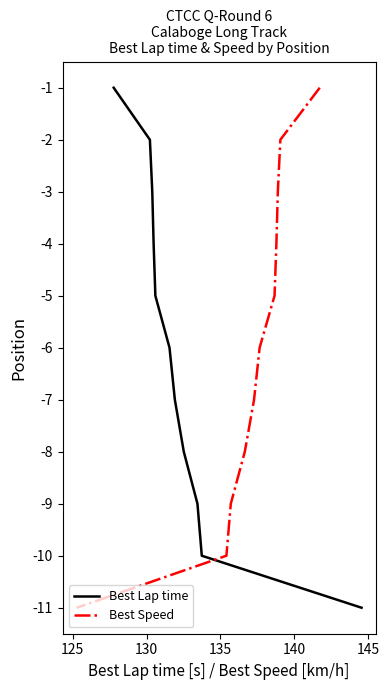

What are all the series names shown in the legend?

Best Lap time, Best Speed